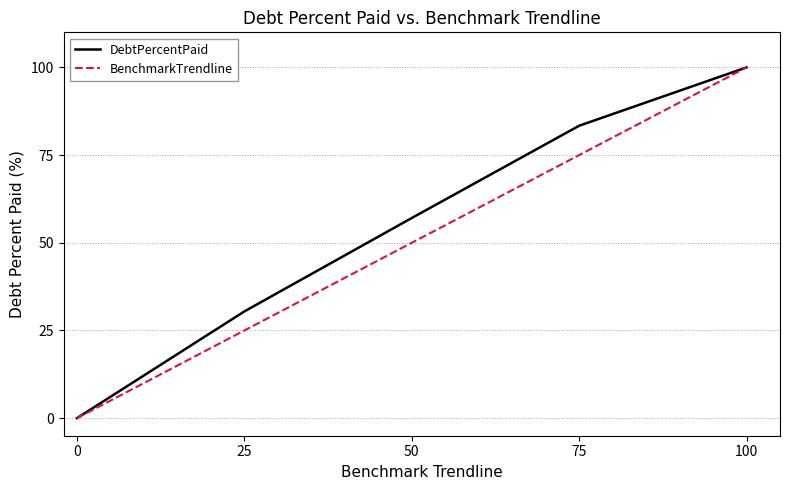

What is the average value of the BenchmarkTrendline series?

50.0